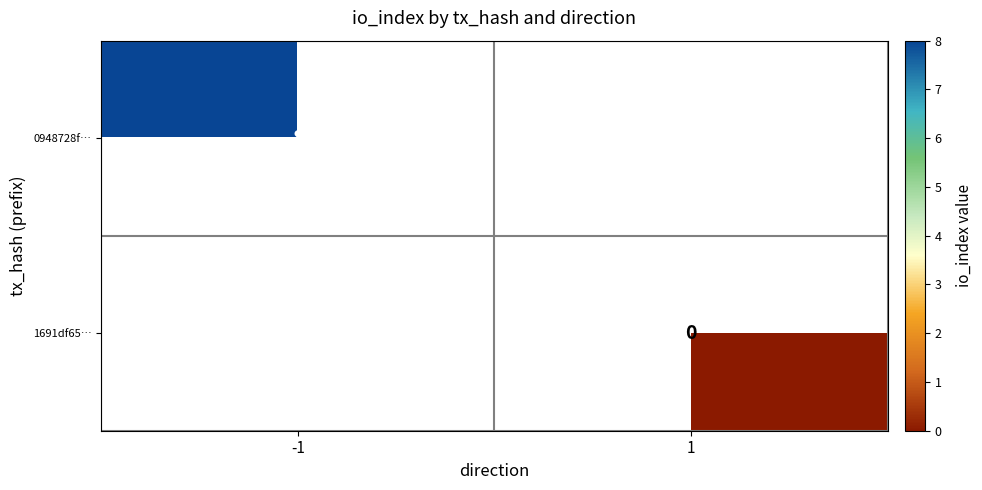

Is it true that 0948728f… equals 8 at -1?

True